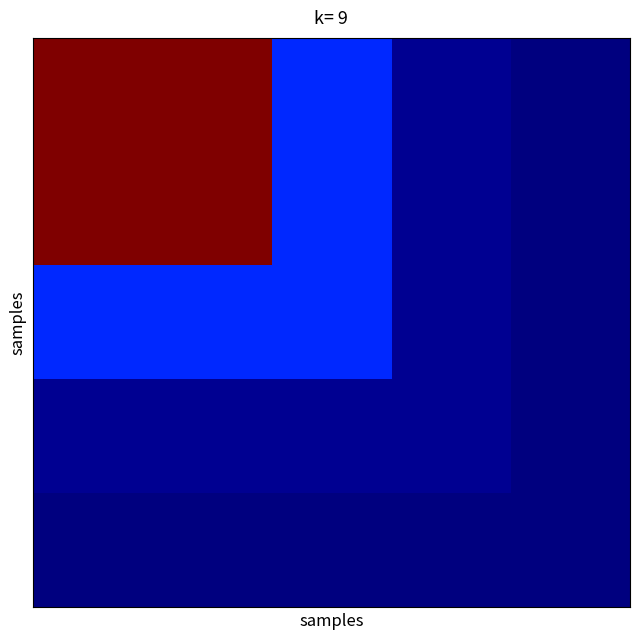

Count the number of data series in this chart.

5